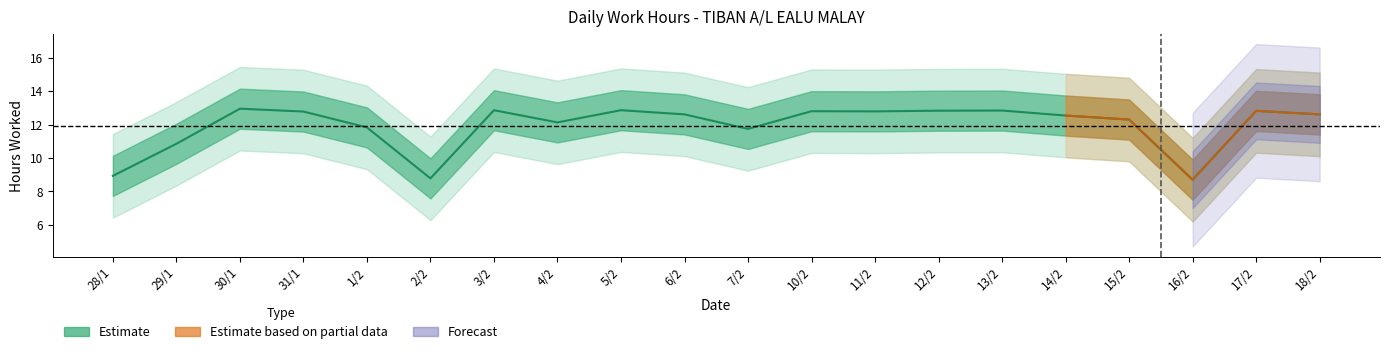

Which label corresponds to the smallest value in the chart?

16/2